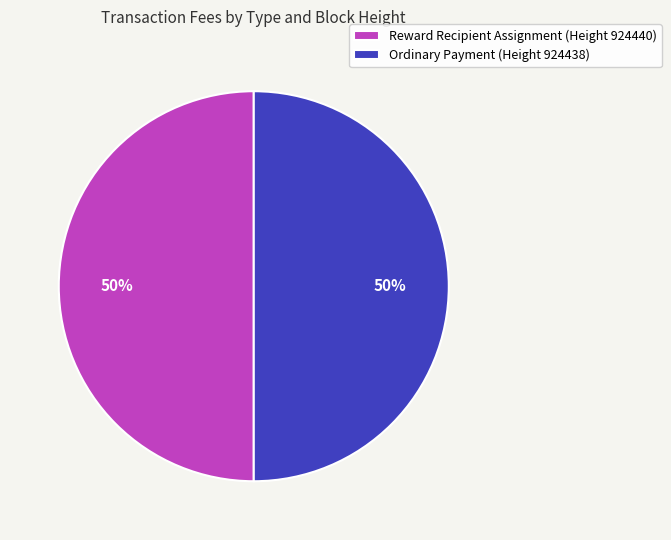

Approximately how many times larger is the value at Reward Recipient Assignment (Height 924440) compared to Ordinary Payment (Height 924438)?

1.0